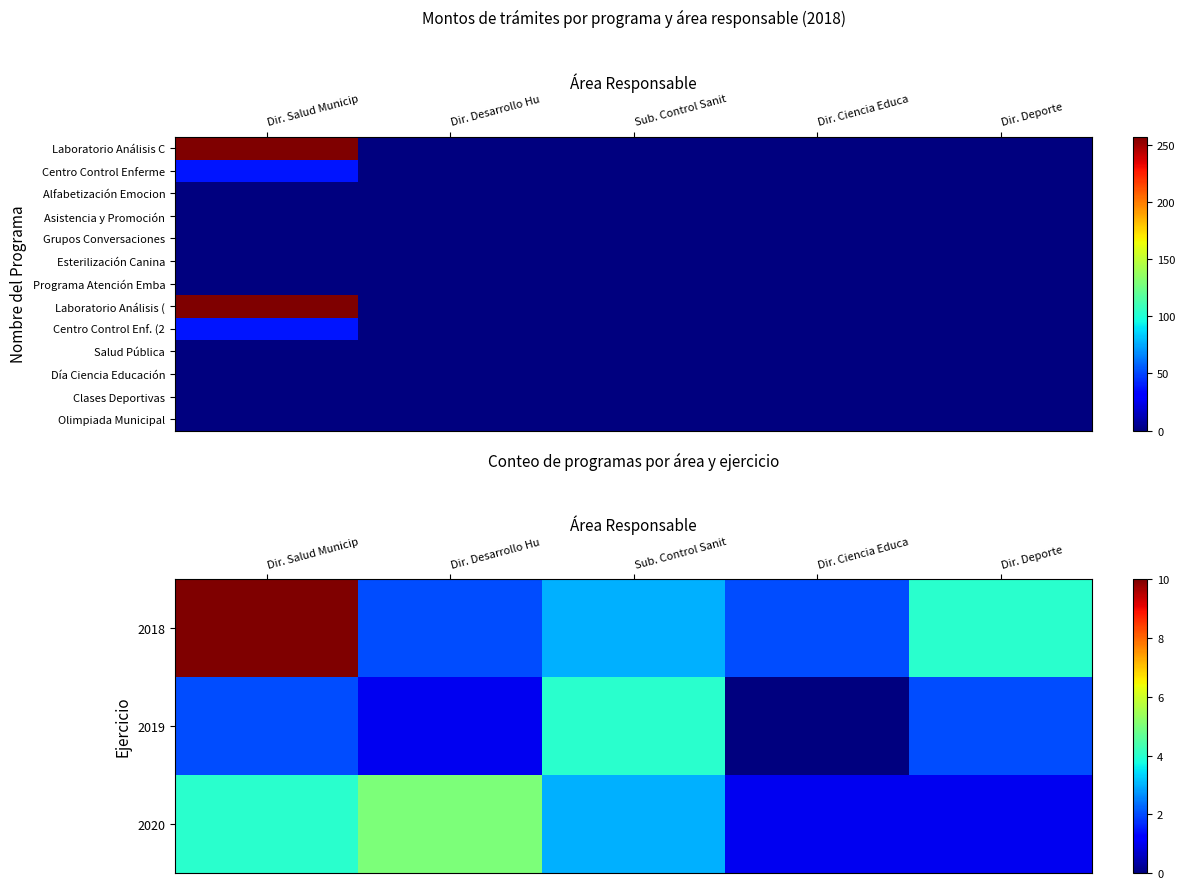

Which category has the lowest value in the Laboratorio Análisis ( series?

Dir. Desarrollo Hu